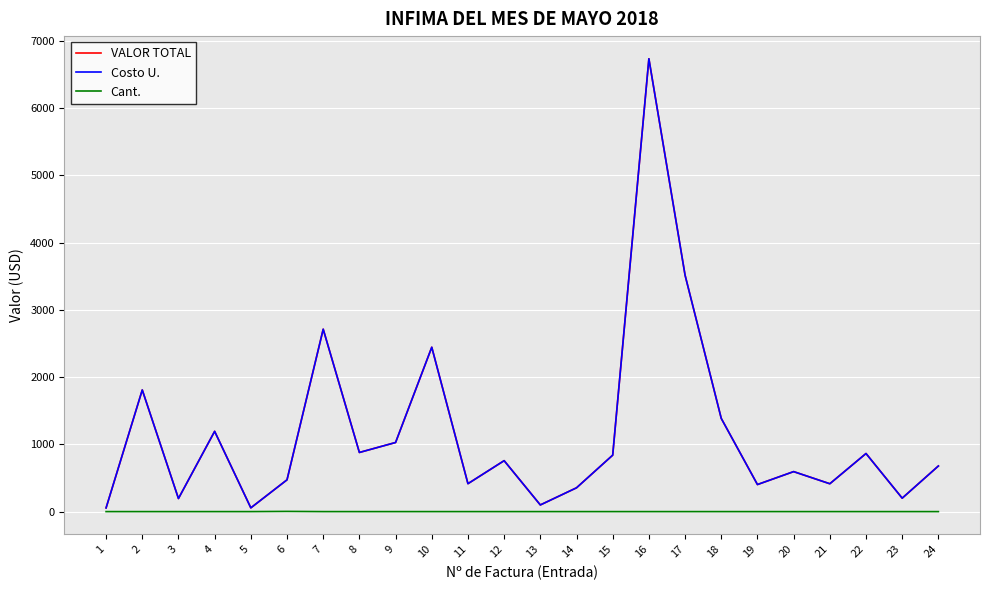

True or false: VALOR TOTAL has more than 2 interior local peaks.

True